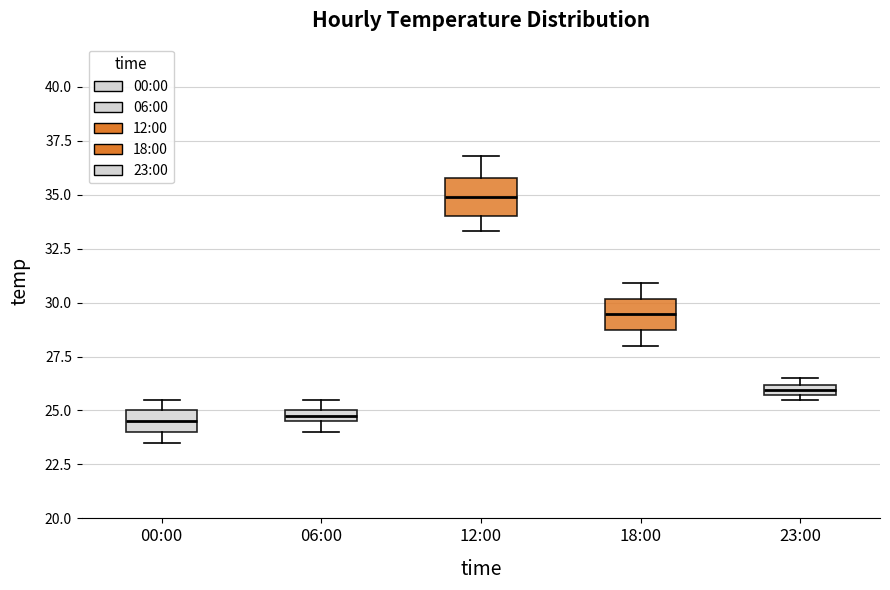

Where does the median line of the box for 18:00 sit on the y-axis? The values are not printed on the chart, so give them approximately, as read against the axis.

29.5